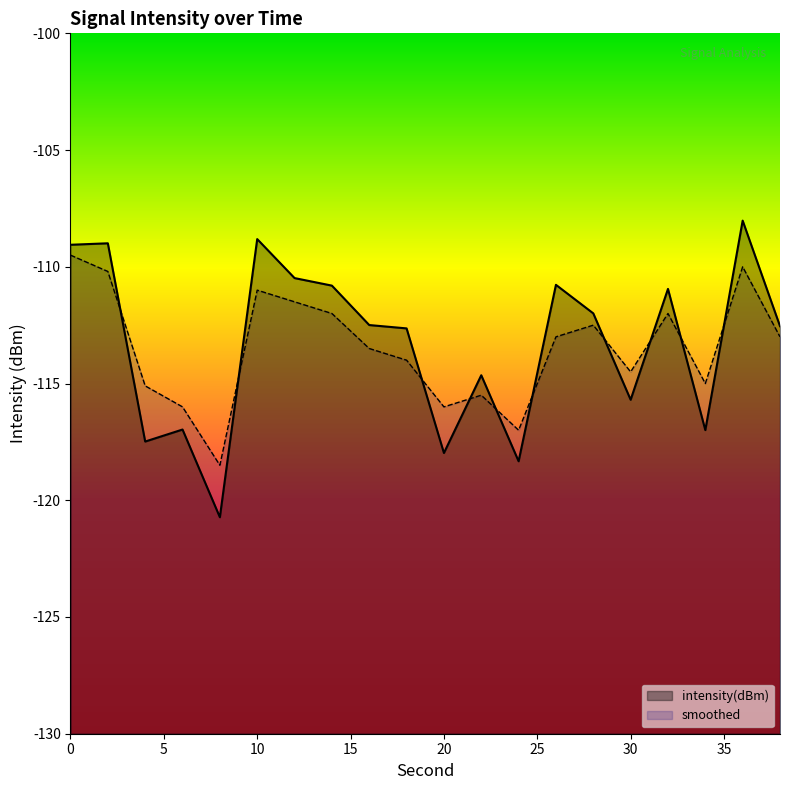

The smoothed series shows -66.0 at 14. True or false?

False